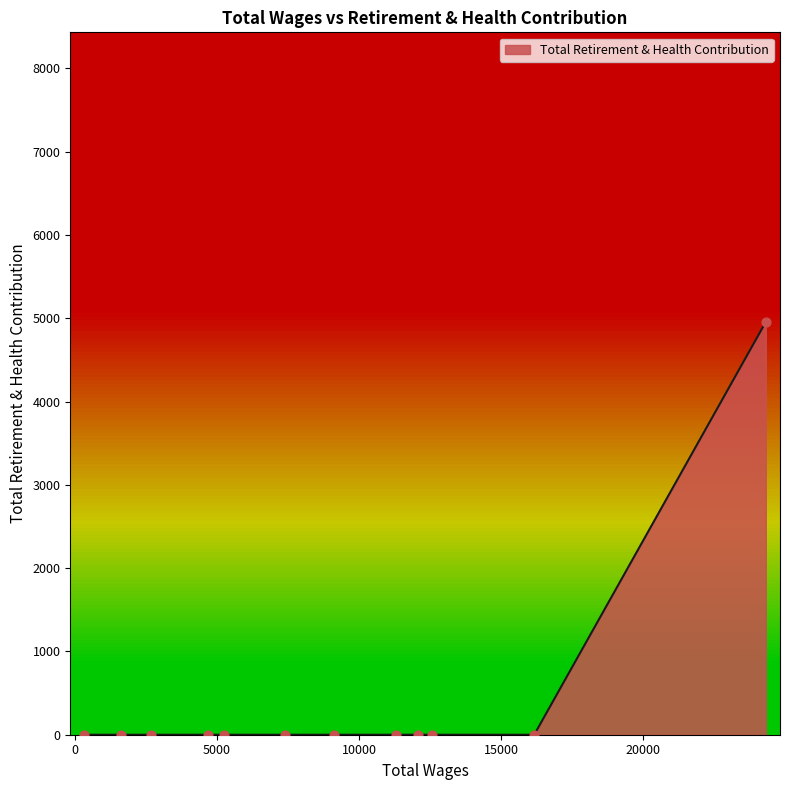

Between 7405.0 and 5231.0, which is larger?

7405.0